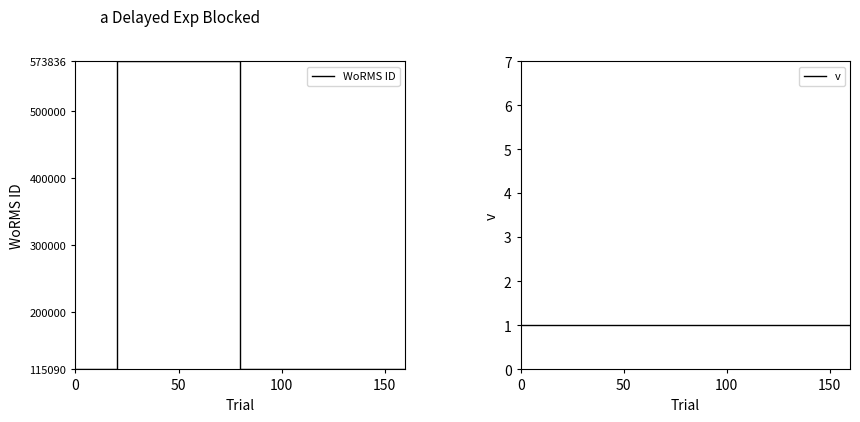

What is the smallest value displayed?

115090